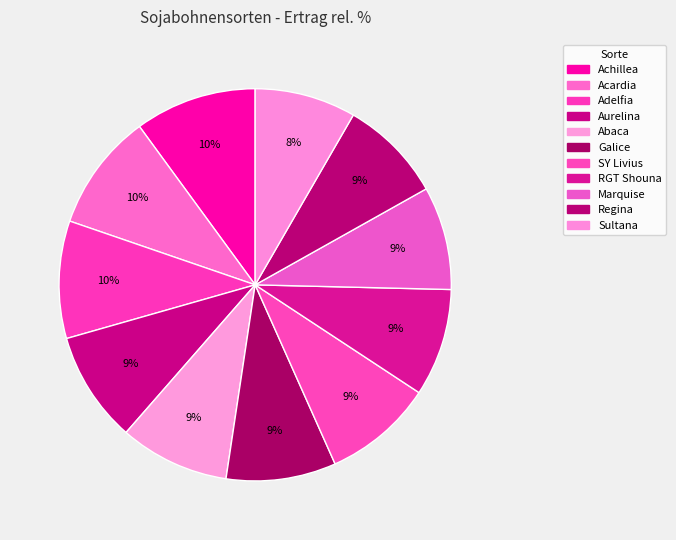

Rank the categories by value from highest to lowest.

Achillea, Acardia, Adelfia, Aurelina, Abaca, Galice, SY Livius, RGT Shouna, Marquise, Regina, Sultana